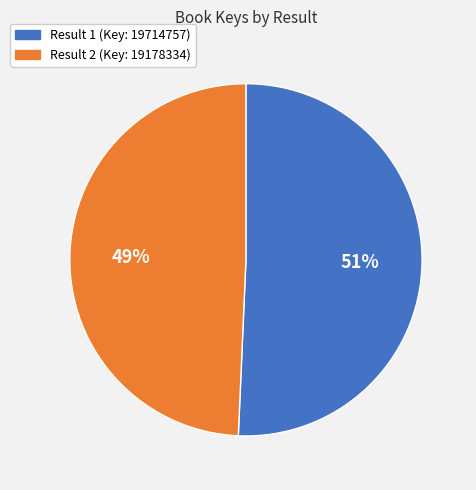

To the nearest percent, what is the average slice percentage?

50%